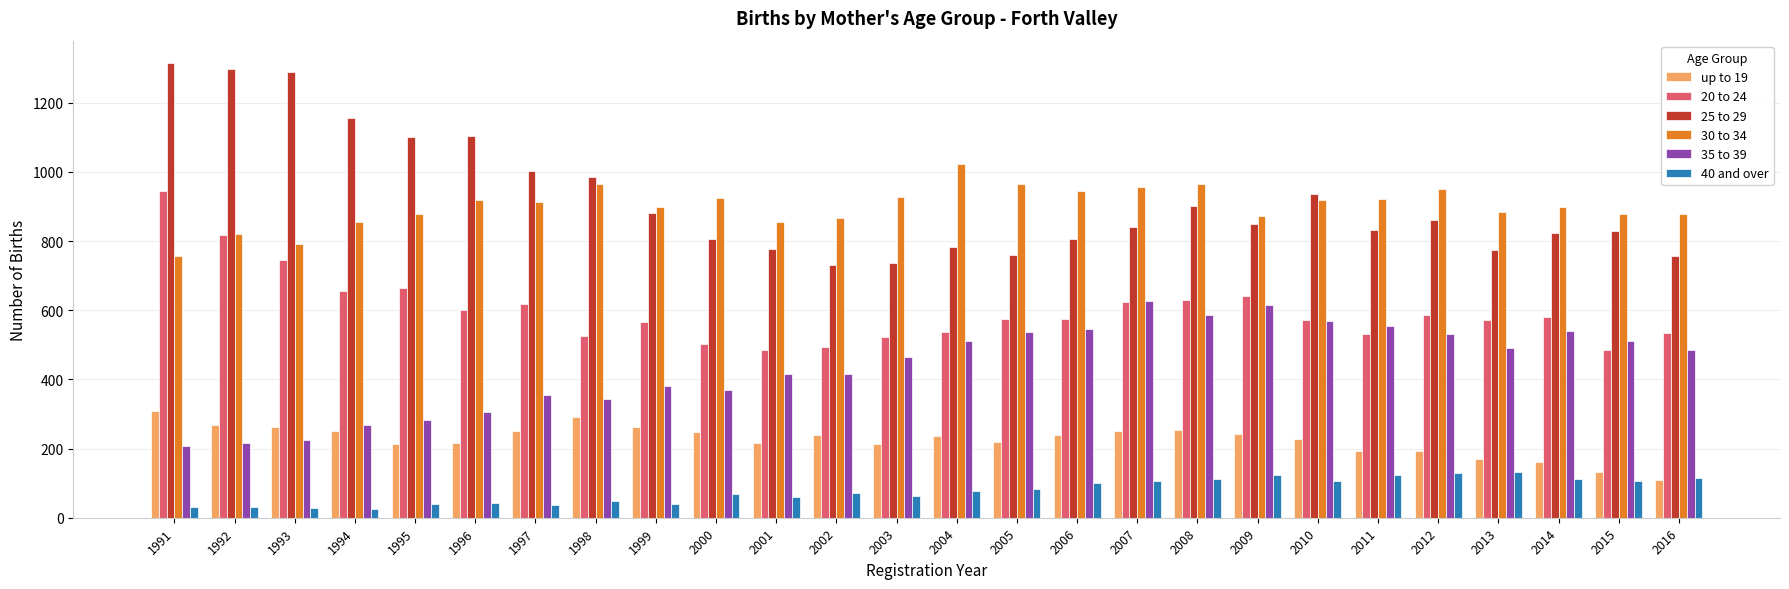

What are all the series names shown in the legend?

up to 19, 20 to 24, 25 to 29, 30 to 34, 35 to 39, 40 and over